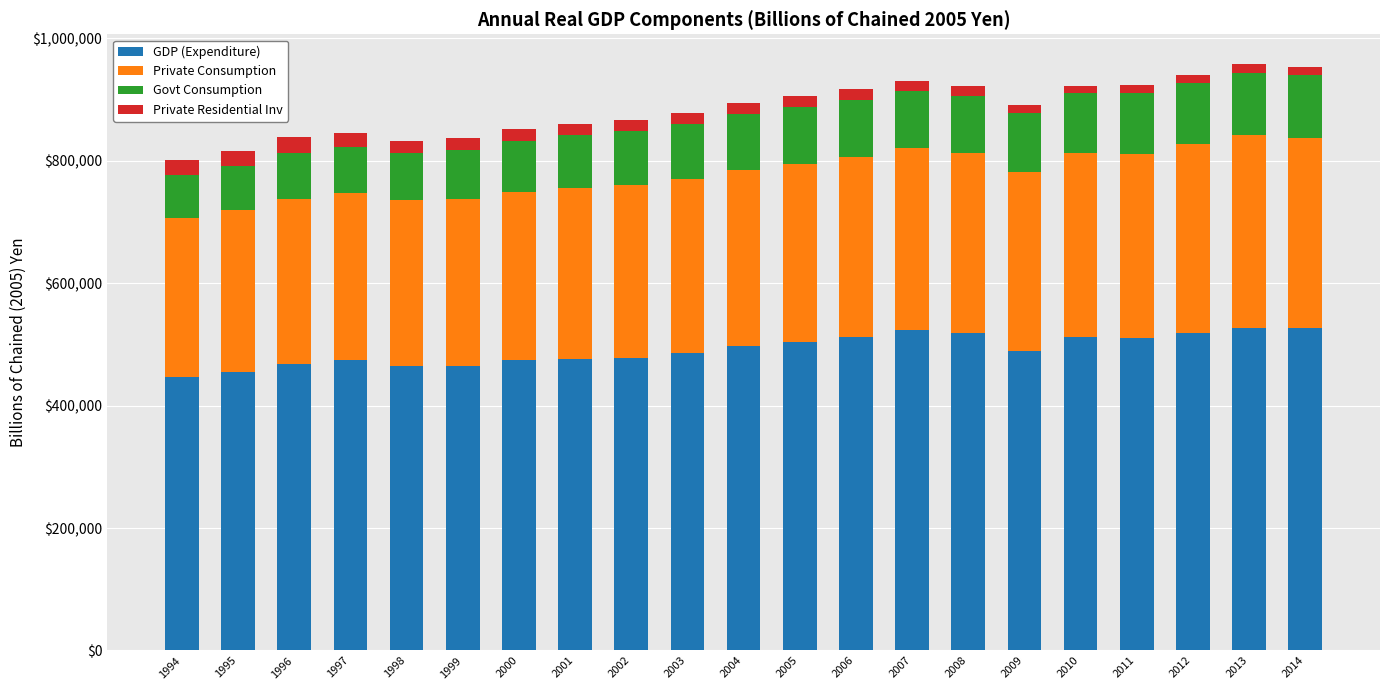

What is the maximum value for GDP (Expenditure)?

527459.8